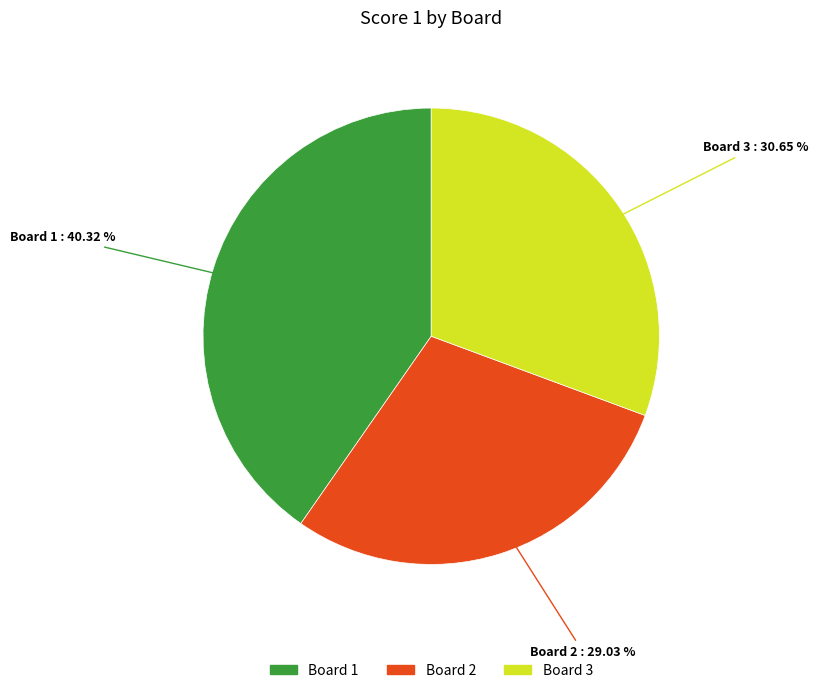

Rank the categories by value from highest to lowest.

Board 1, Board 3, Board 2